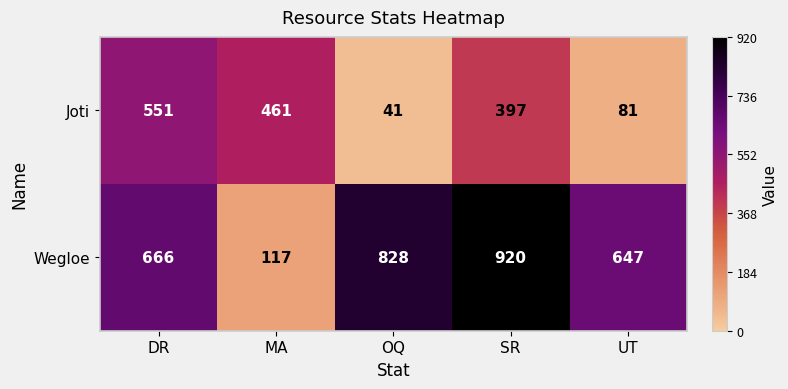

What is the sum of the Joti values at DR and SR?

948